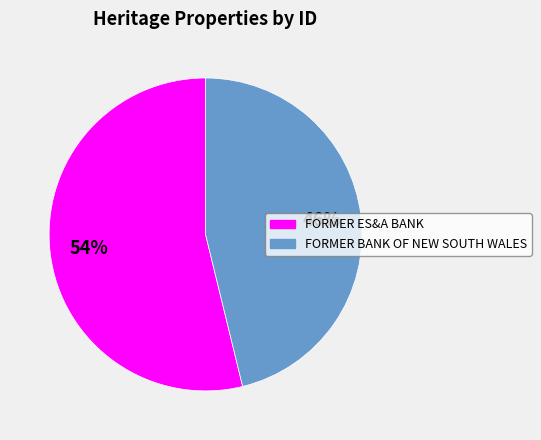

Between FORMER ES&A BANK and FORMER BANK OF NEW SOUTH WALES, which is larger?

FORMER ES&A BANK